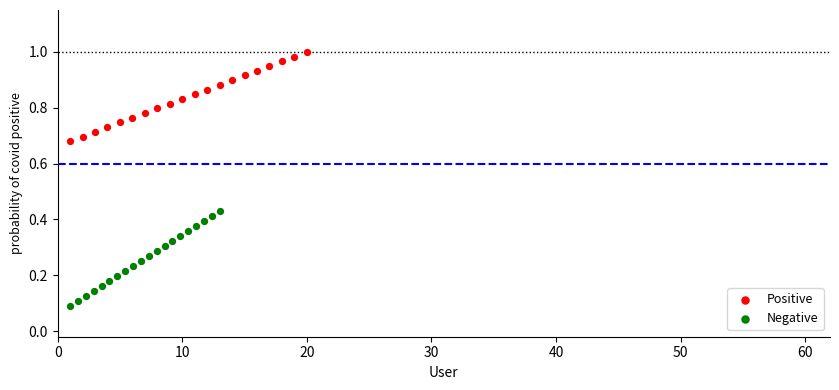

Which series has the widest spread of Y values?

Negative